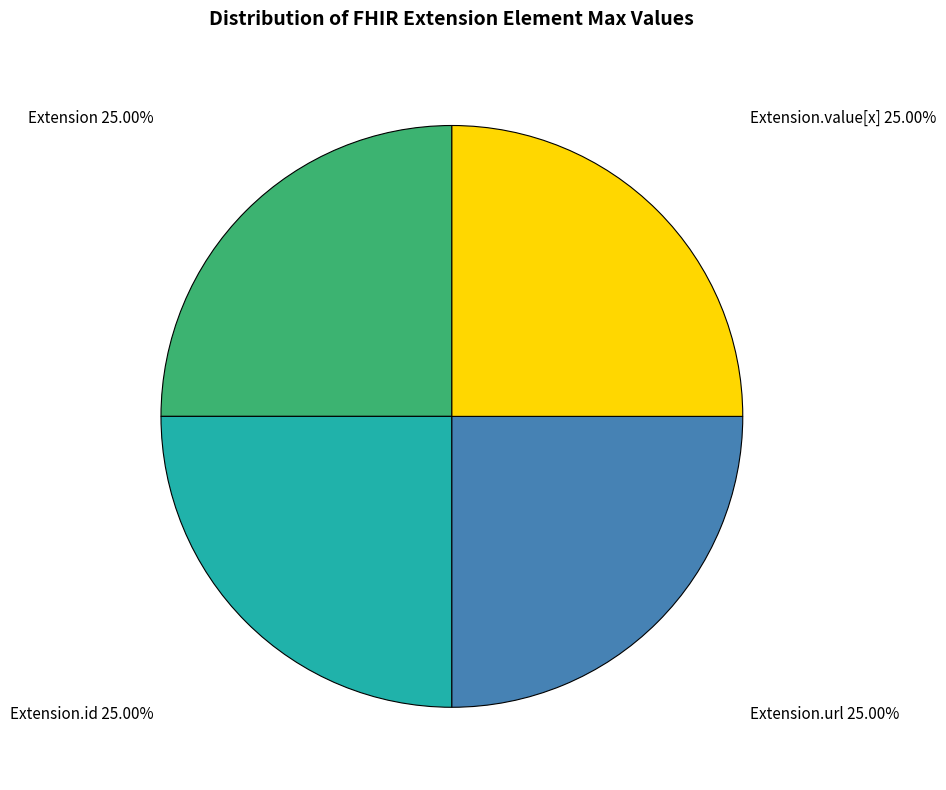

Count the number of slices in the pie.

4